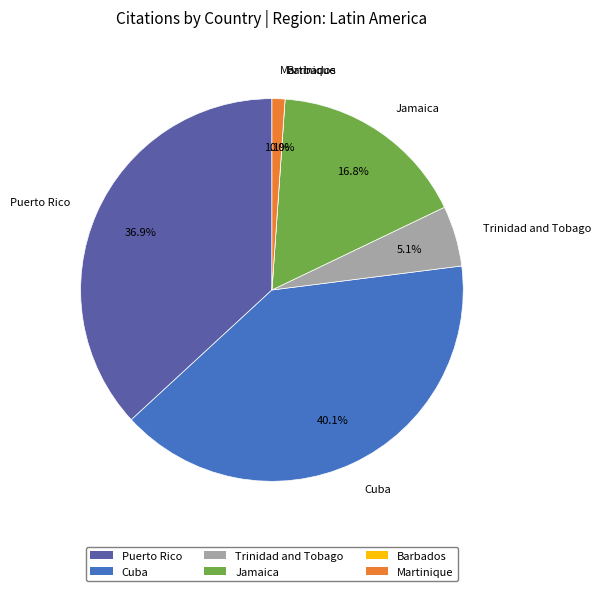

To the nearest percent, what portion does Cuba represent?

40%